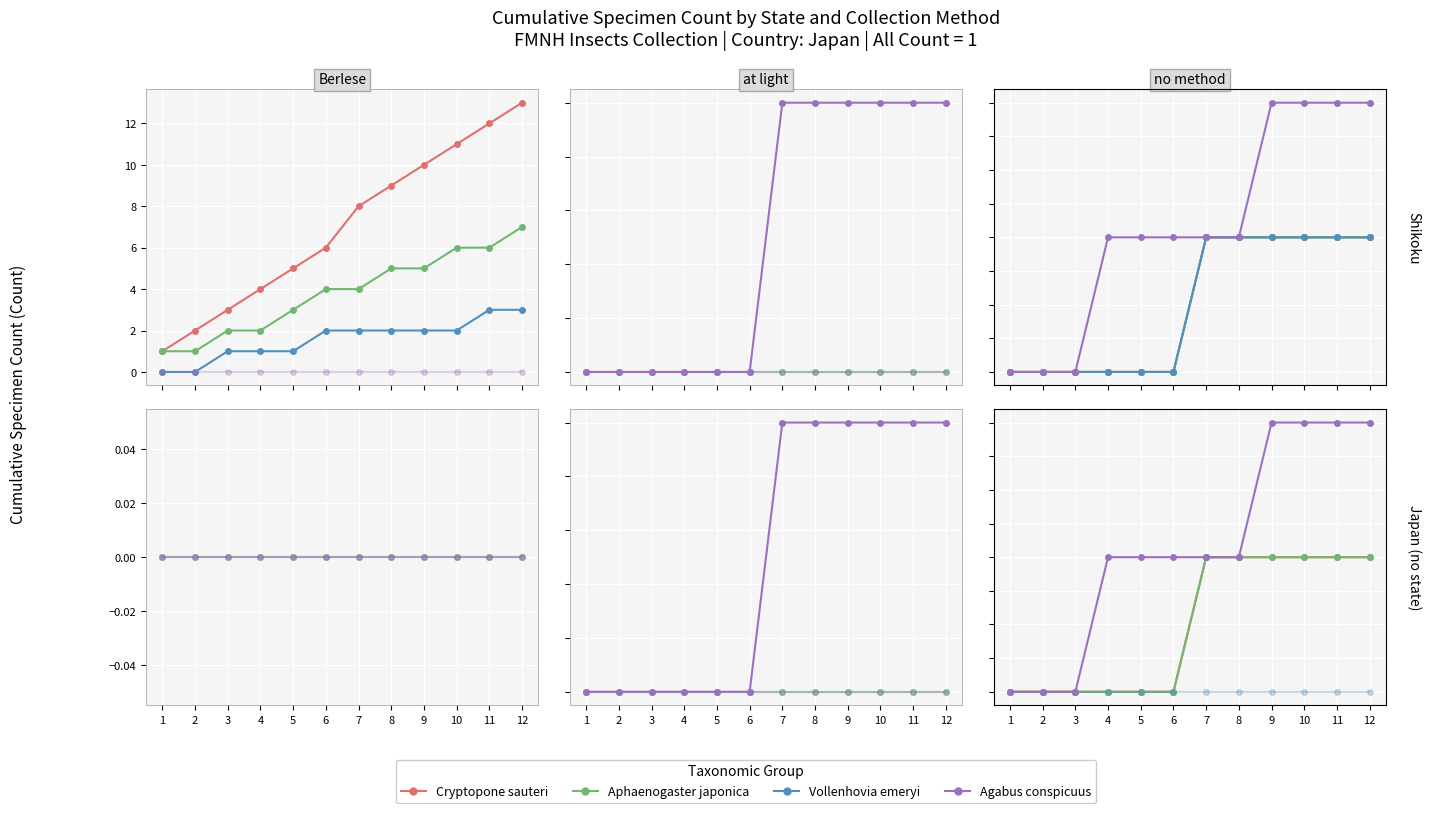

At which category is the sum across all series the highest?

9